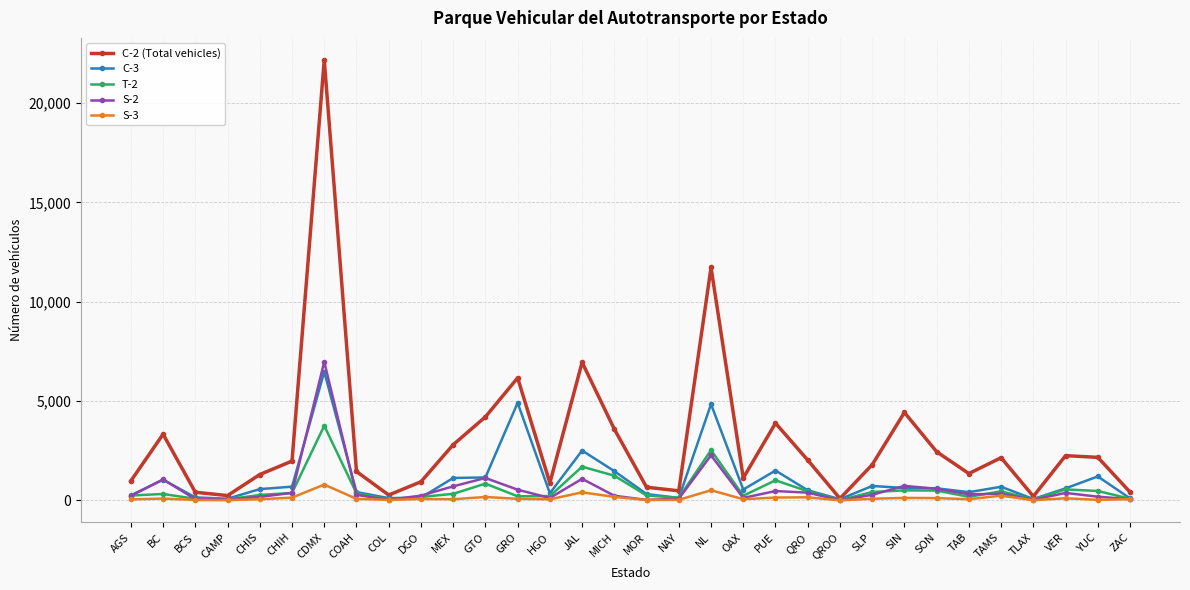

What is the difference between the maximum and minimum values in the T-2 series?

3745